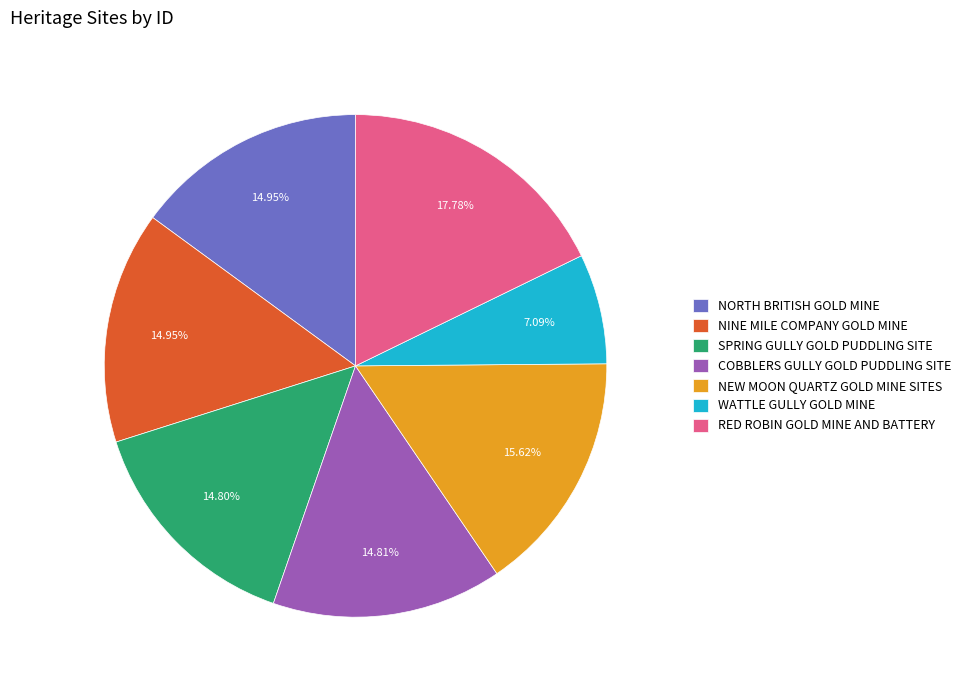

To the nearest percent, what percentage of the pie is WATTLE GULLY GOLD MINE?

7%